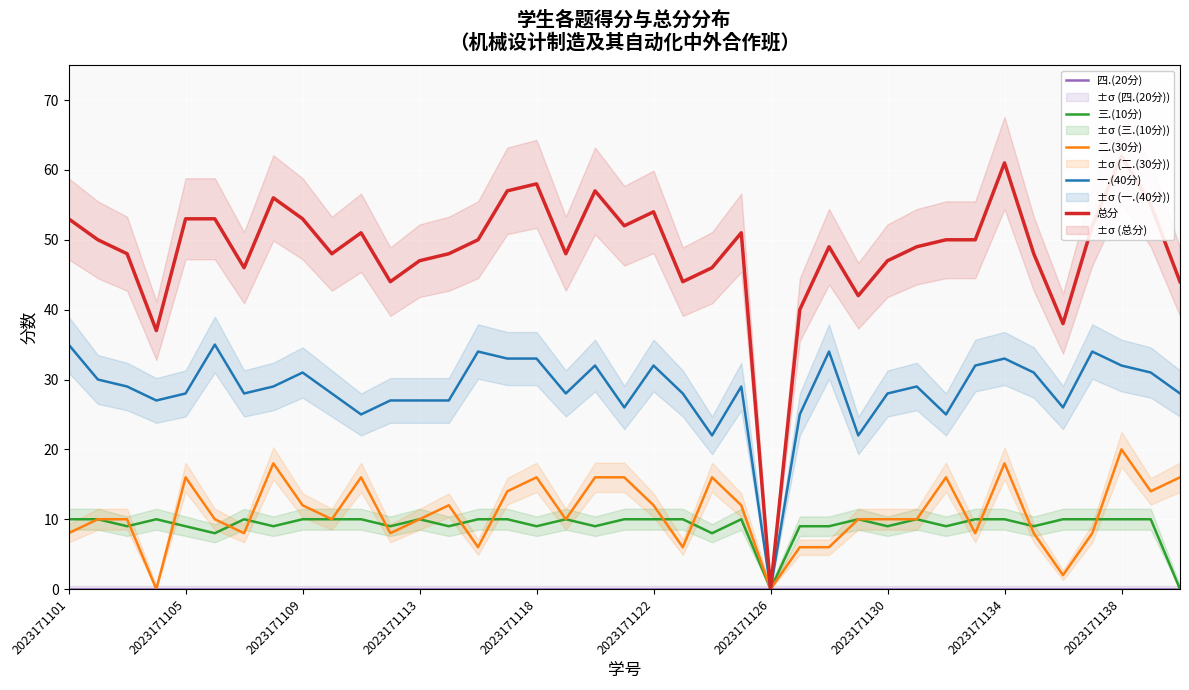

Rank the series by their maximum value, from highest to lowest.

总分, 一.(40分), 二.(30分), 三.(10分), 四.(20分)